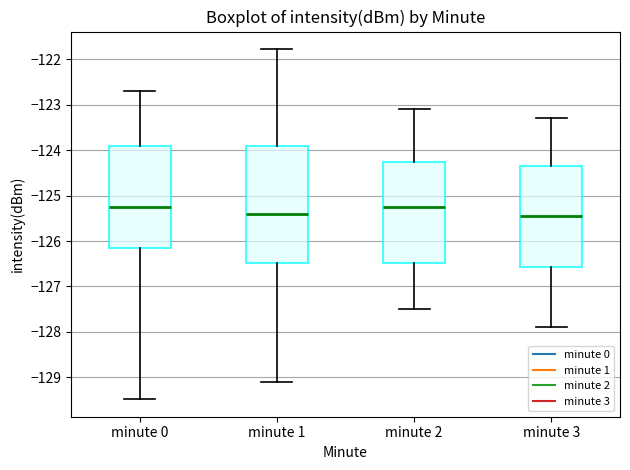

Which box is the tallest, from its lower edge to its upper edge?

minute 1